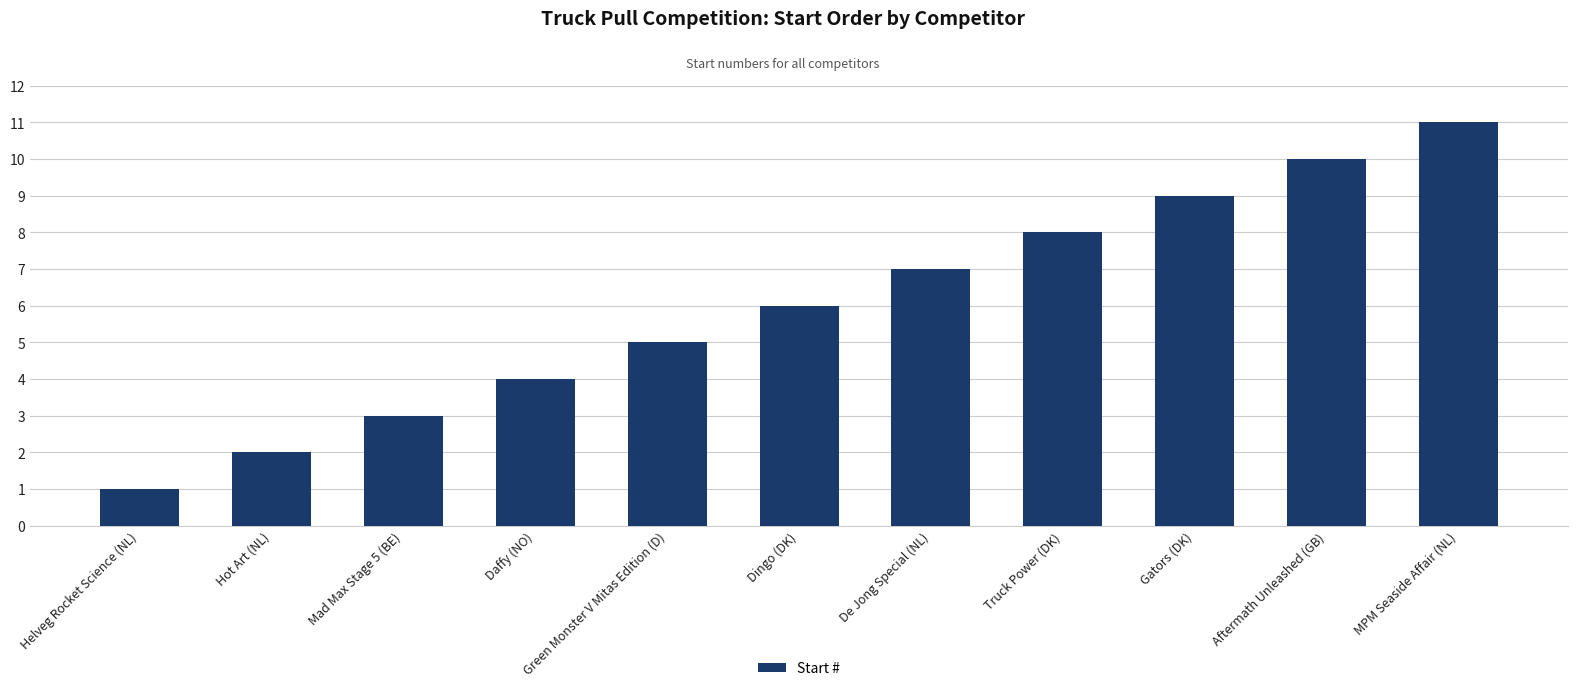

What is the sum of the values at Truck Power (DK) and Dingo (DK)?

14